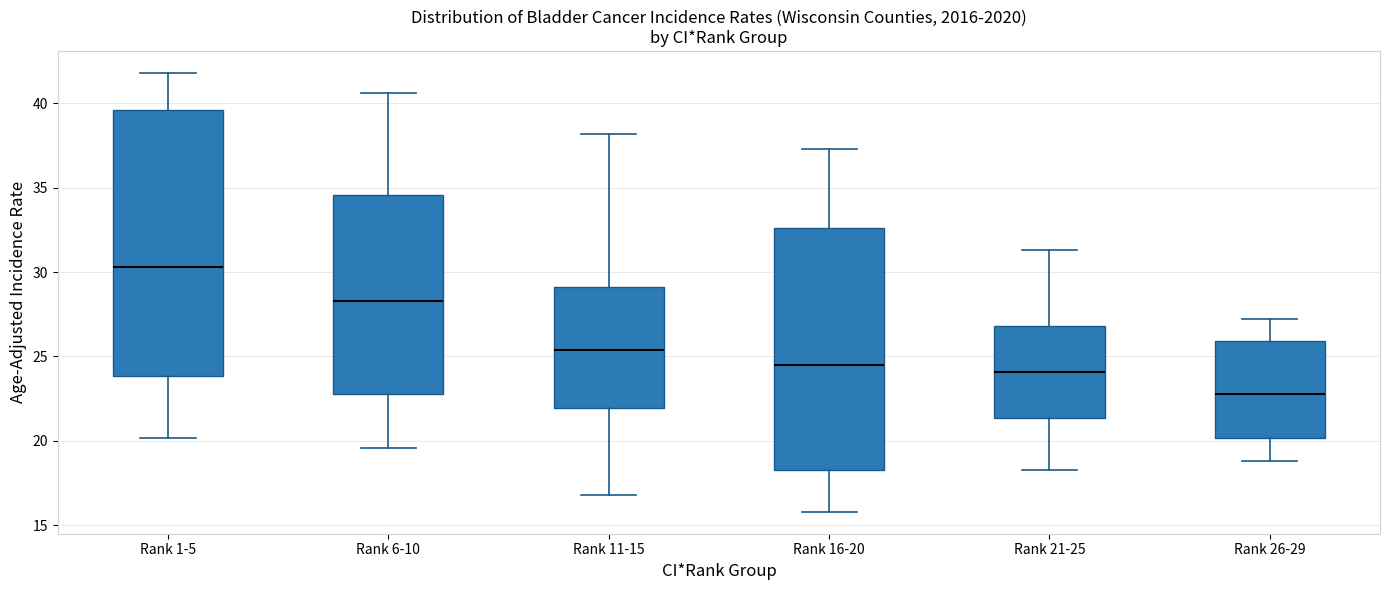

Which box has the highest median line?

Rank 1-5